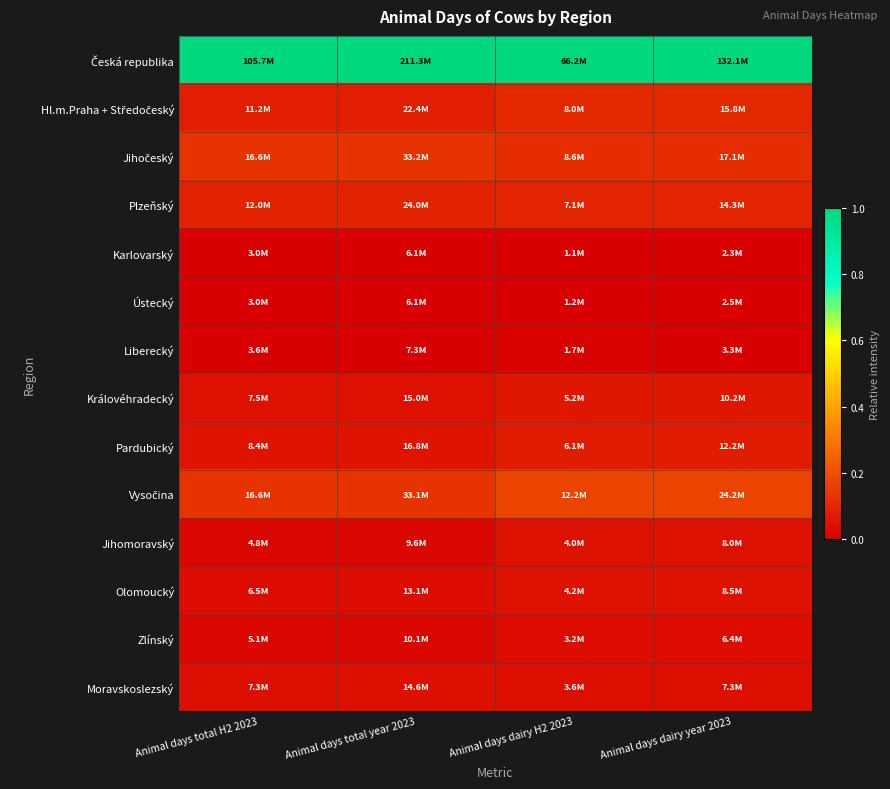

List the series in order of their peak value, lowest first.

Karlovarský, Ústecký, Liberecký, Zlínský, Moravskoslezský, Jihomoravský, Olomoucký, Královéhradecký, Pardubický, Plzeňský, Hl.m.Praha + Středočeský, Jihočeský, Vysočina, Česká republika